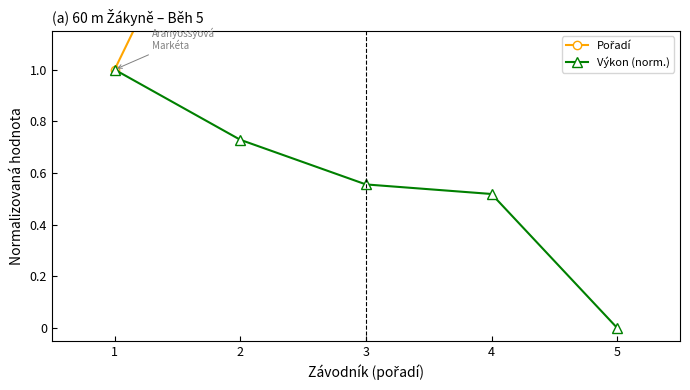

Which has a higher value, 4 or 1?

4